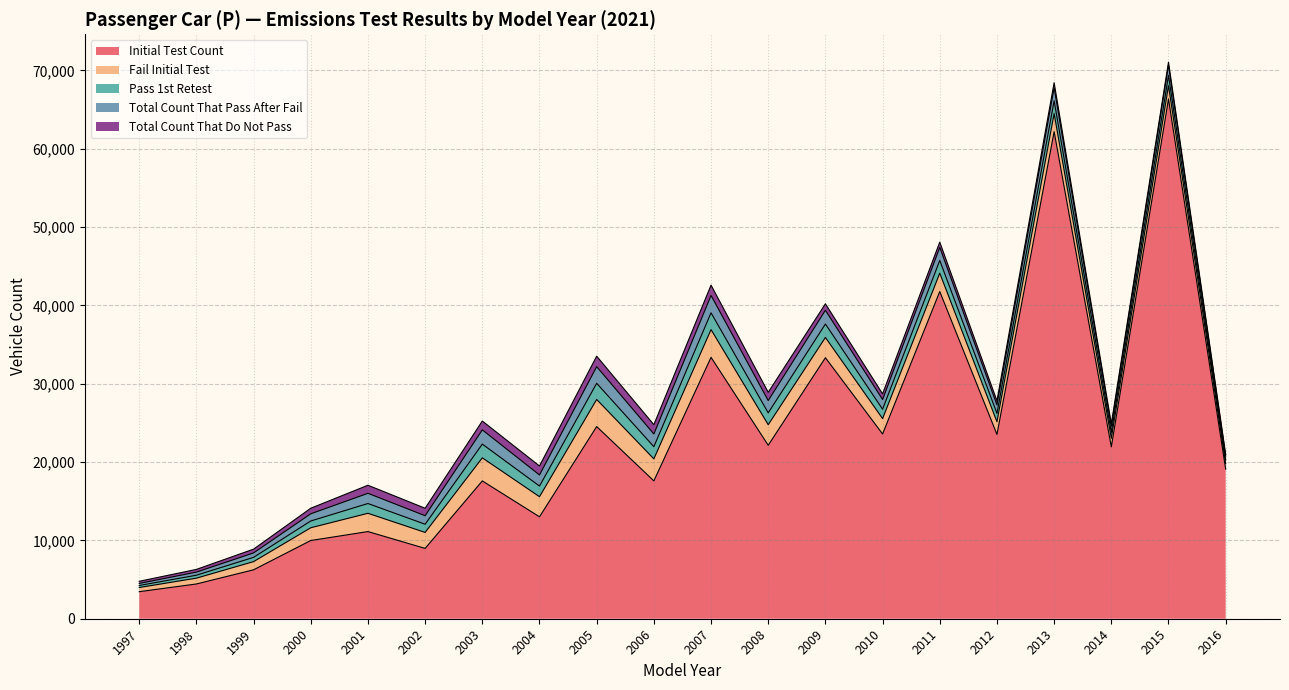

What is the average value of the Pass 1st Retest series?

1226